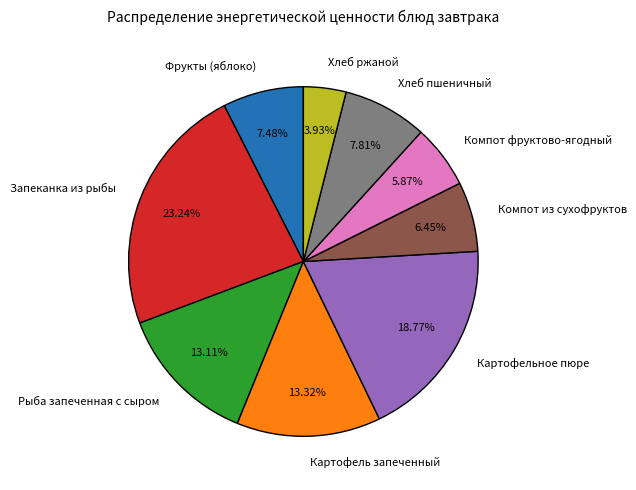

To the nearest percent, what is the difference between the Компот из сухофруктов and Хлеб ржаной slice percentages?

3%